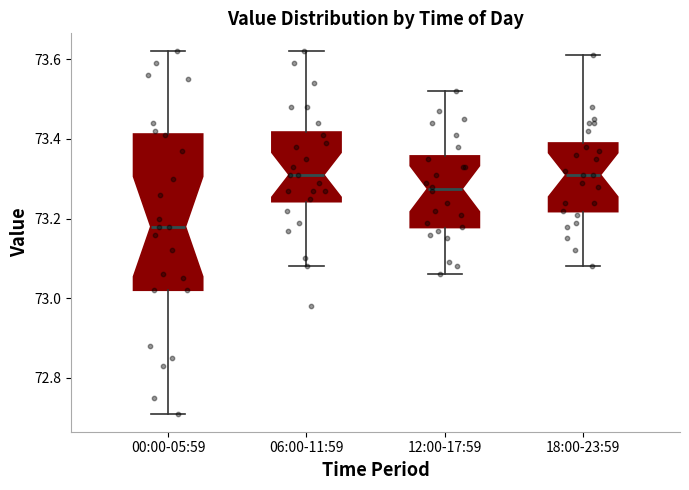

Where does the lower whisker of the box for 00:00-05:59 end on the y-axis? The values are not printed on the chart, so give them approximately, as read against the axis.

72.72